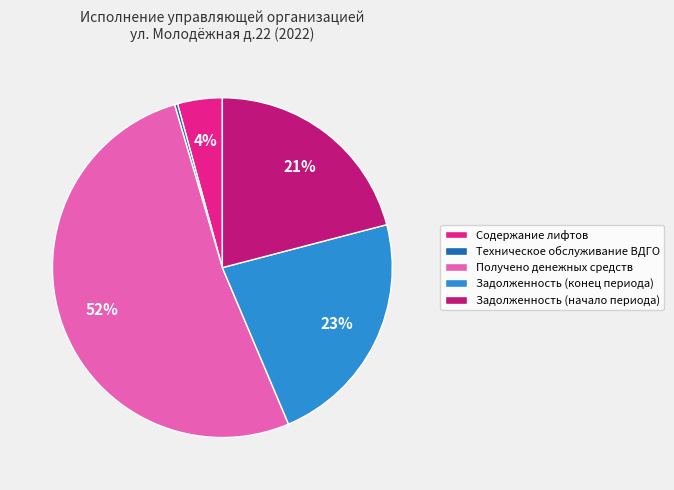

To the nearest percent, what is the combined percentage of Получено денежных средств and Задолженность (начало периода)?

73%